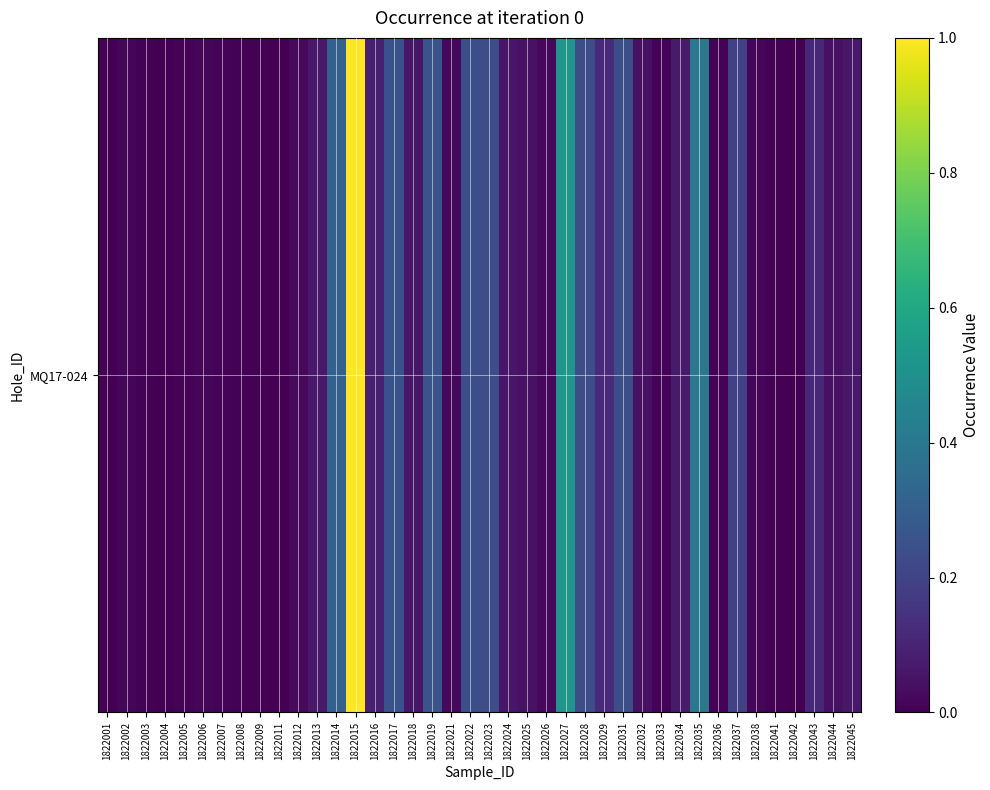

What is the maximum value shown in the chart?

1.0